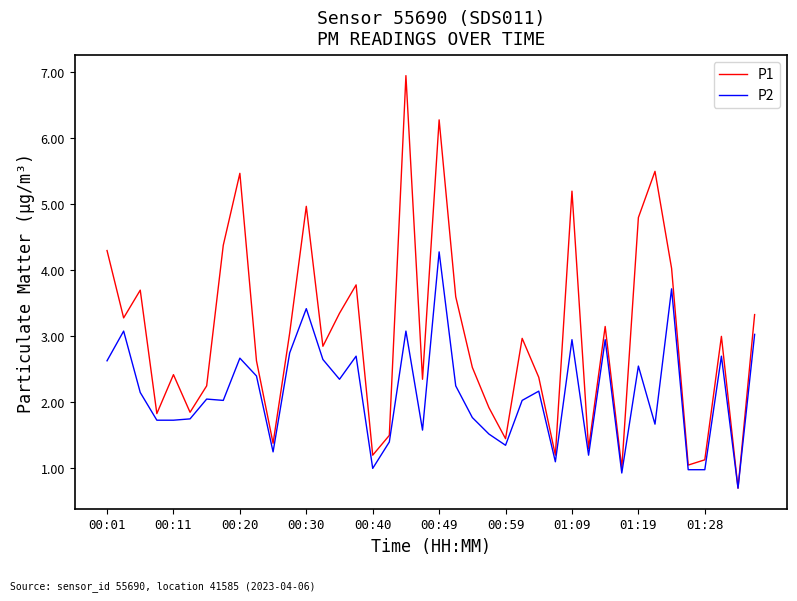

Which series has the widest spread of values?

P1